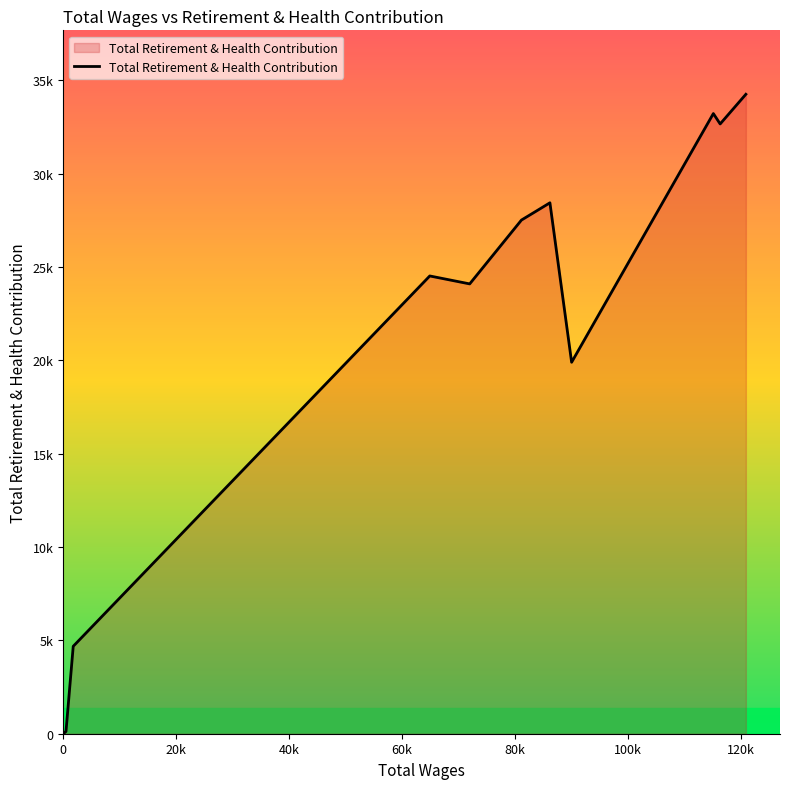

What is the smallest value displayed?

12